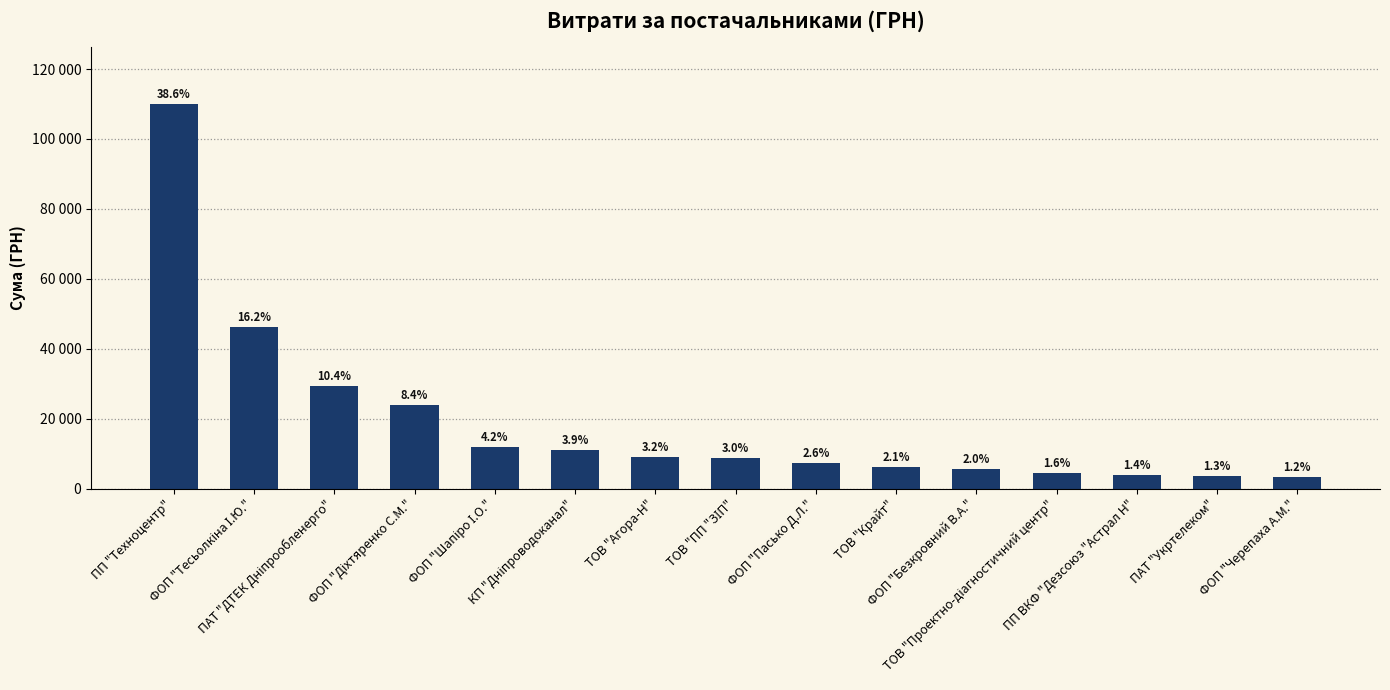

Does the chart contain any negative values?

No